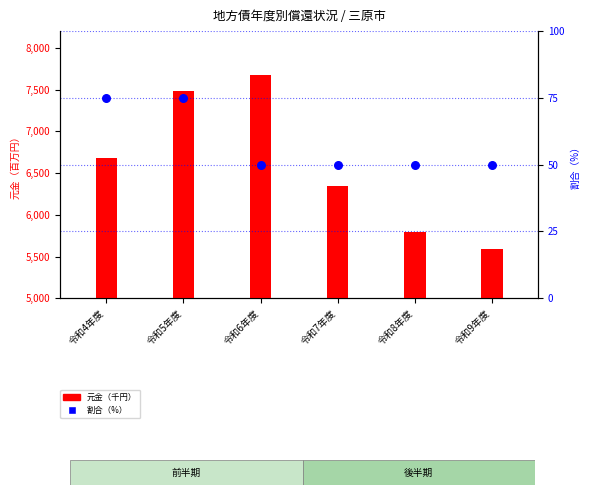

What are all the series names shown in the legend?

元金（千円）, 割合（%）